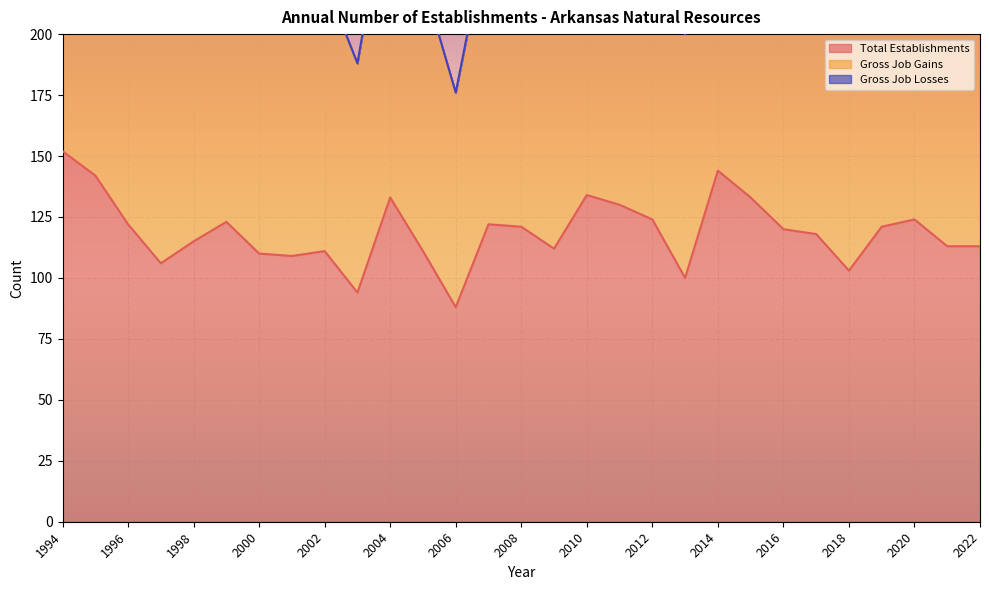

At which category is the sum across all series the highest?

1994